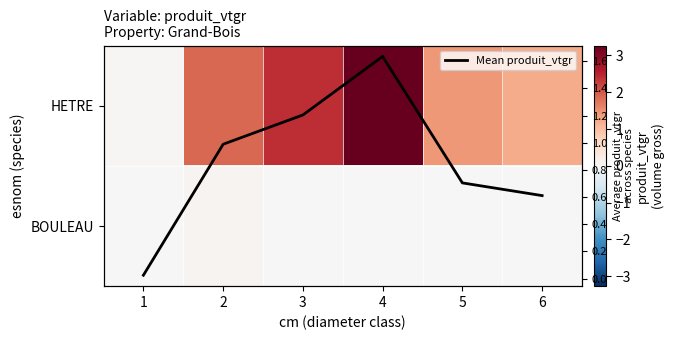

Which label corresponds to the smallest value in the chart?

1